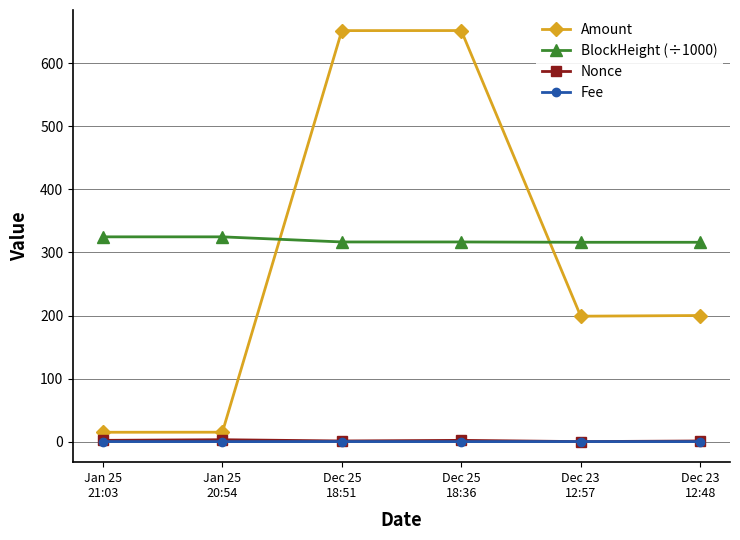

What is the total value across all series at Dec 25
18:51?

969.5